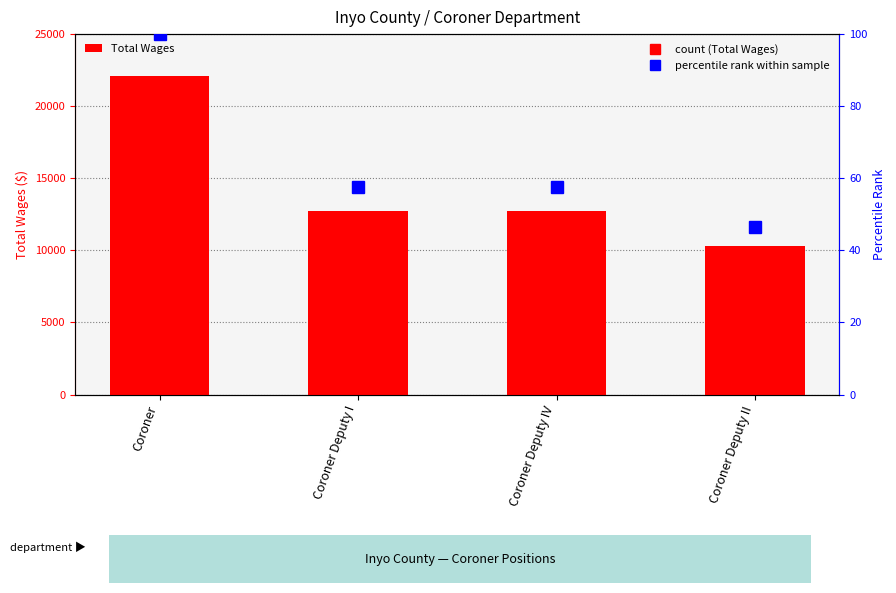

Count the number of categories in the chart.

4